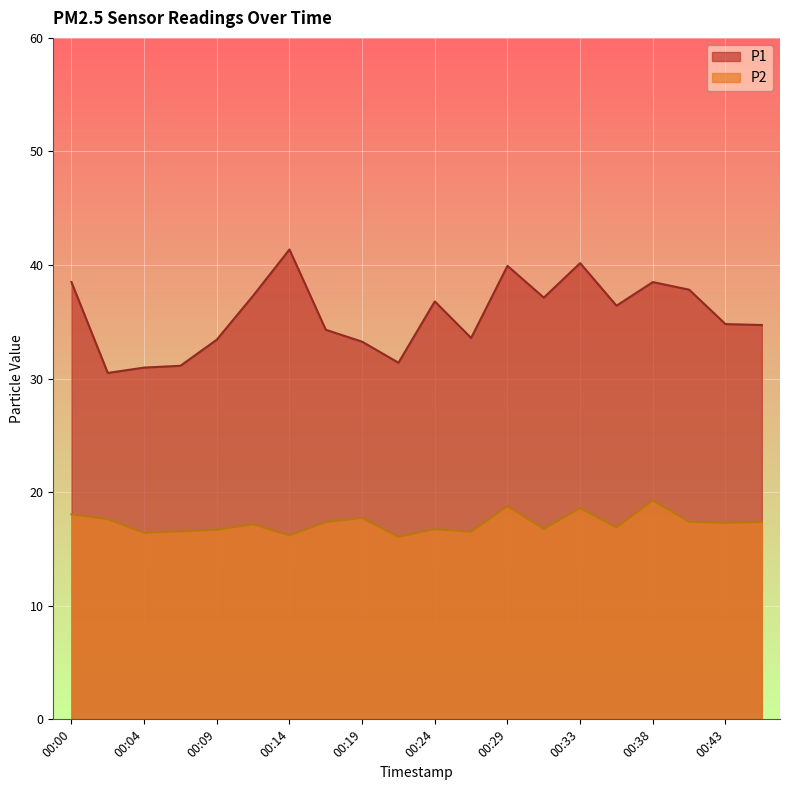

Which series has the widest spread of values?

P1